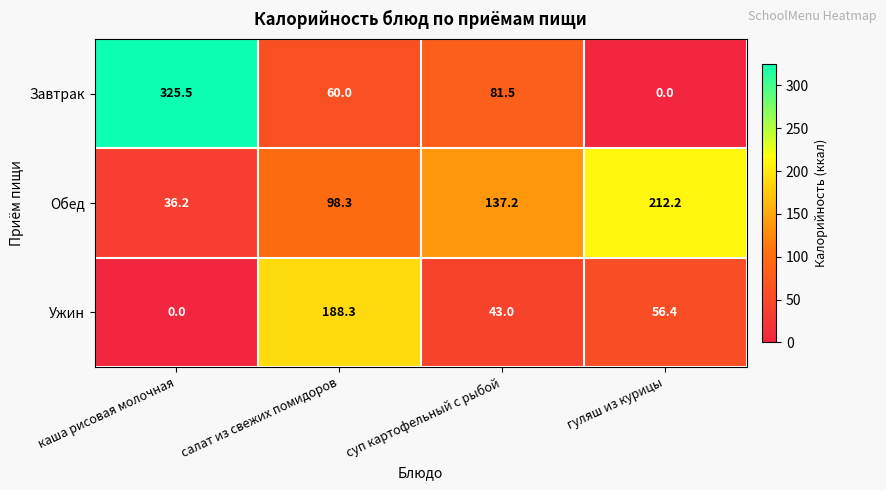

How many data points in Ужин are less than 56?

2